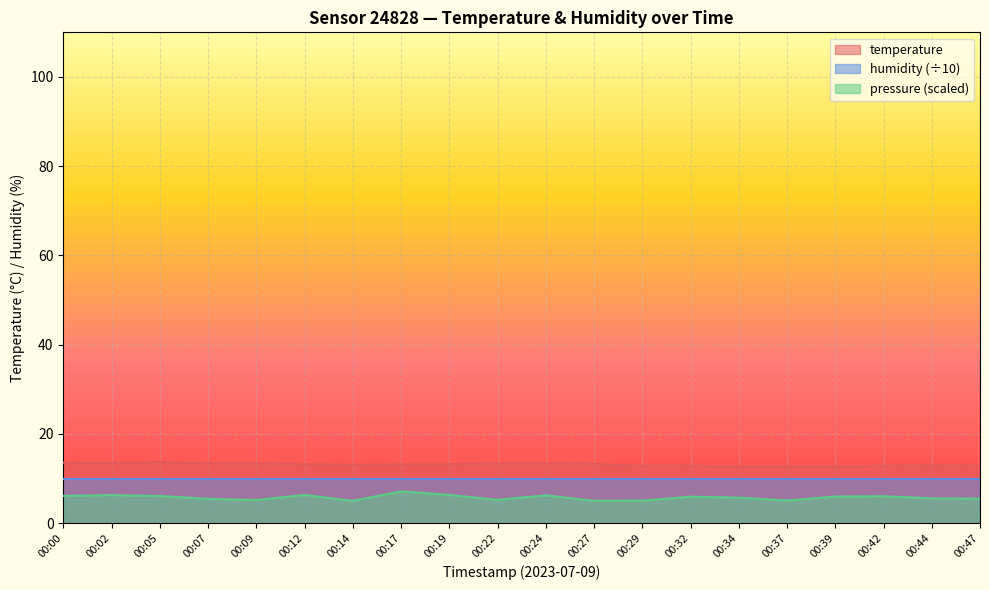

At 00:32, list the series in order from smallest to largest.

pressure (scaled), humidity (÷10), temperature